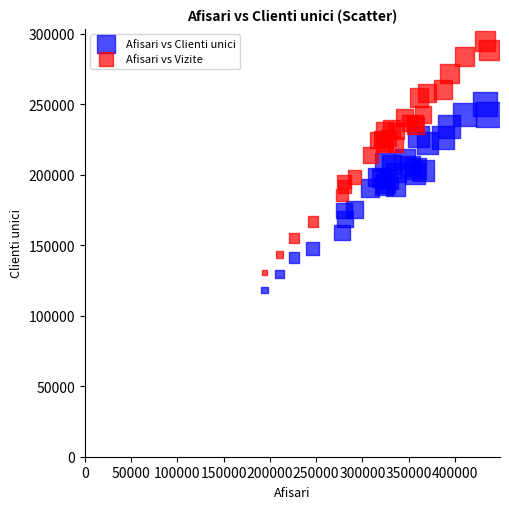

What is the X range (max minus min) for the scatter plot?

242360